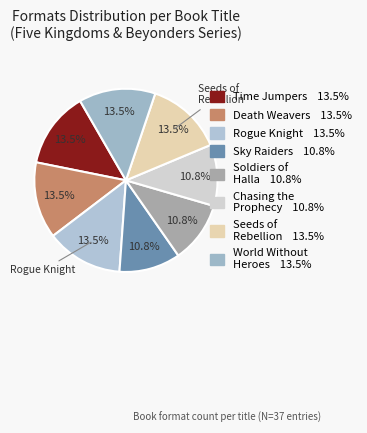

Rank the categories by value from highest to lowest.

Time Jumpers, Death Weavers, Rogue Knight, Seeds of Rebellion, World Without Heroes, Sky Raiders, Soldiers of Halla, Chasing the Prophecy